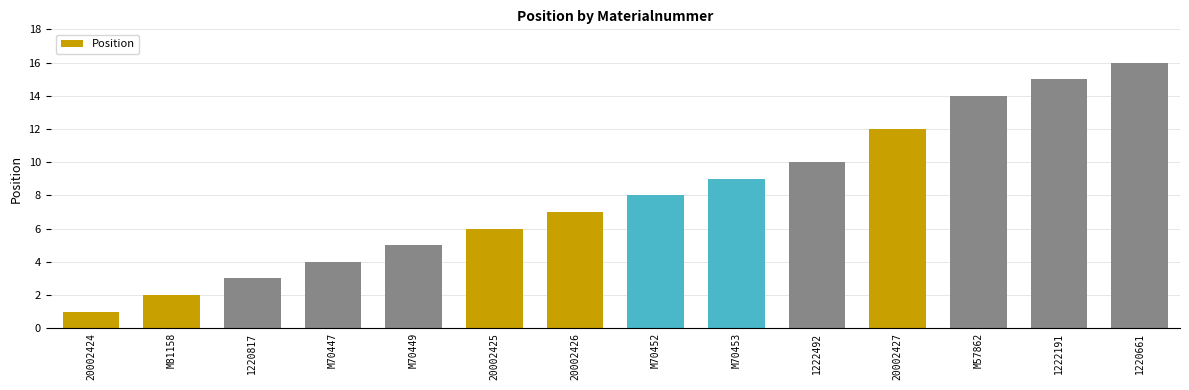

The chart shows a value of 10 at 20002426. True or false?

False